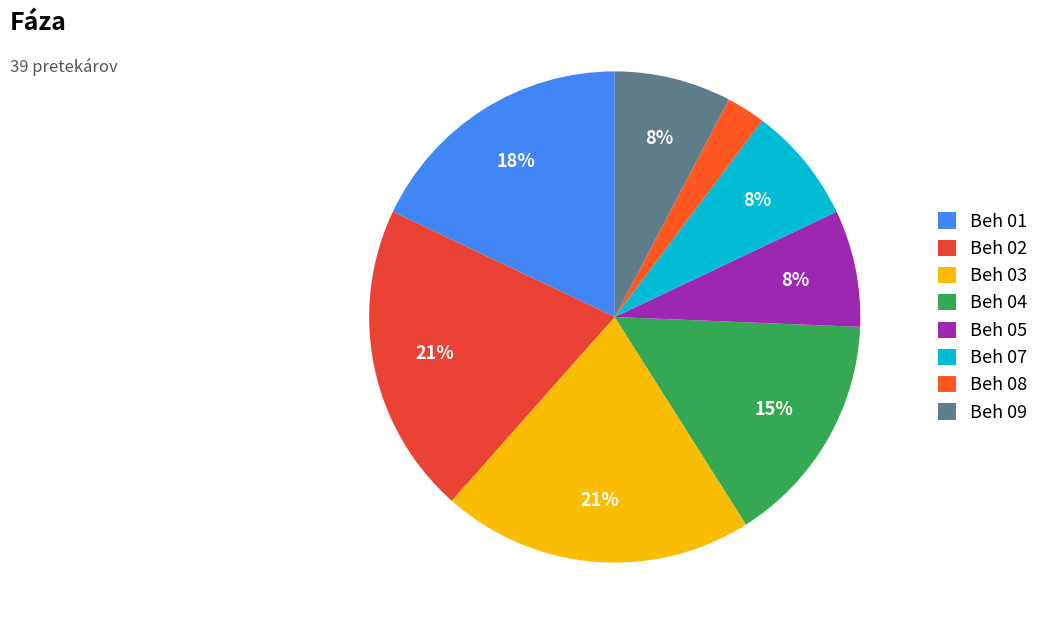

To the nearest percent, what is the combined percentage of Beh 01 and Beh 05?

26%